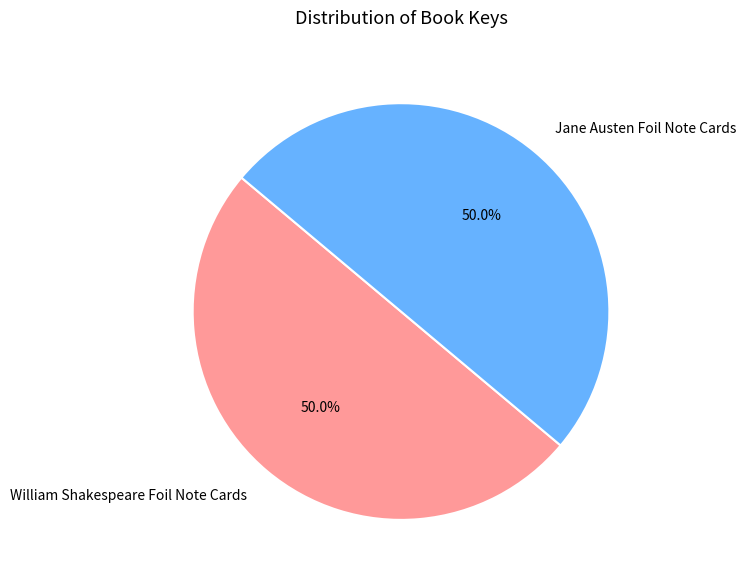

What percentage is the William Shakespeare Foil Note Cards slice, to the nearest percent?

50%